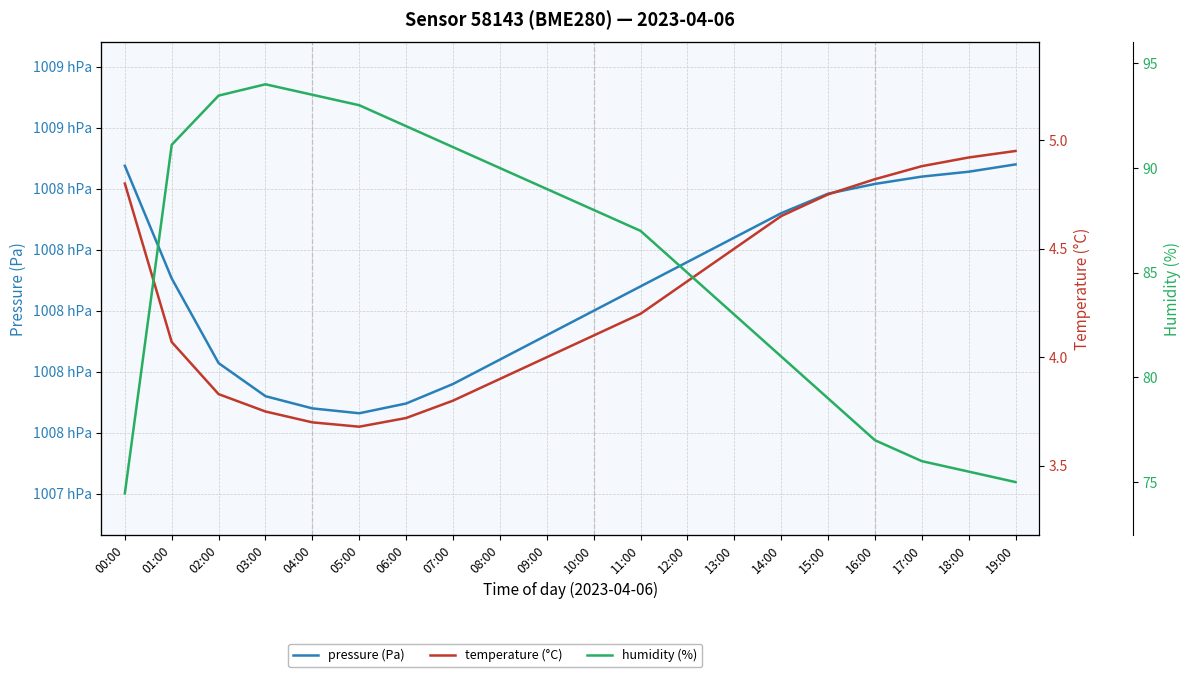

Which label corresponds to the largest value in the chart?

19:00